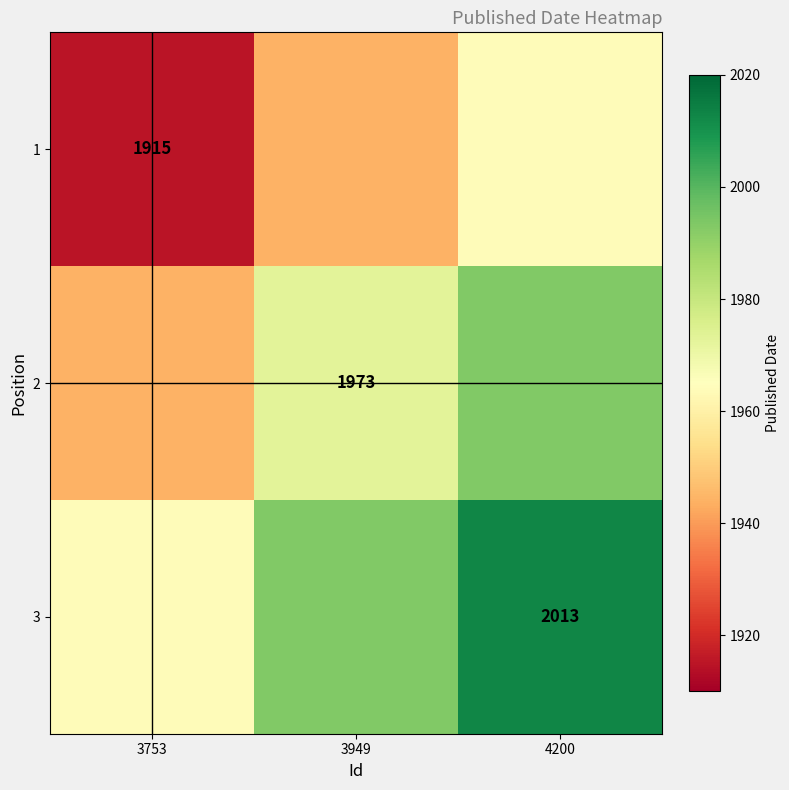

At which category is the sum across all series the highest?

4200